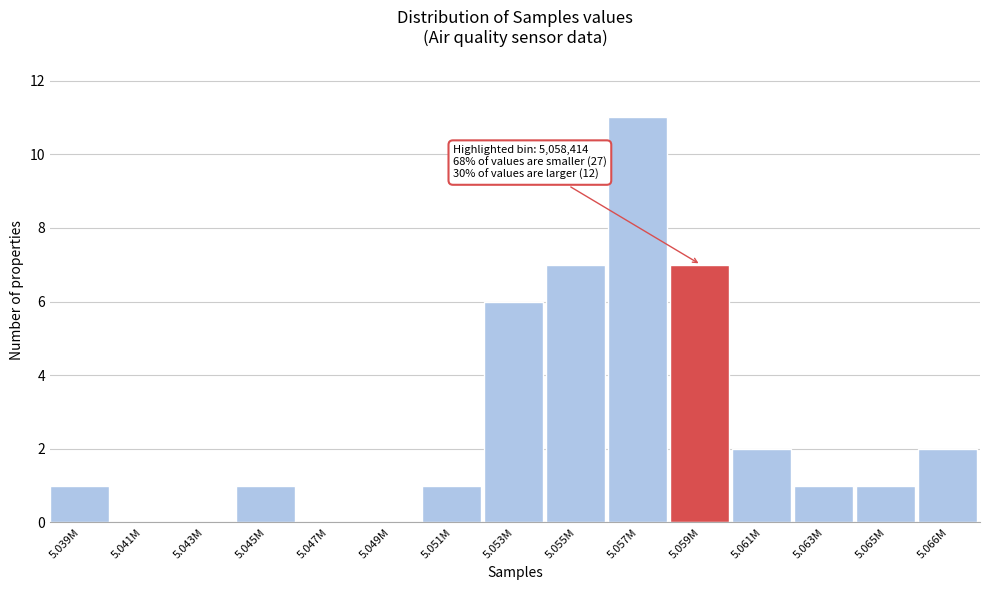

Reading right to left, list all the values displayed in this chart.

5.066M=2	5.065M=1	5.063M=1	5.061M=2	5.059M=7	5.057M=11	5.055M=7	5.053M=6	5.051M=1	5.049M=0	5.047M=0	5.045M=1	5.043M=0	5.041M=0	5.039M=1